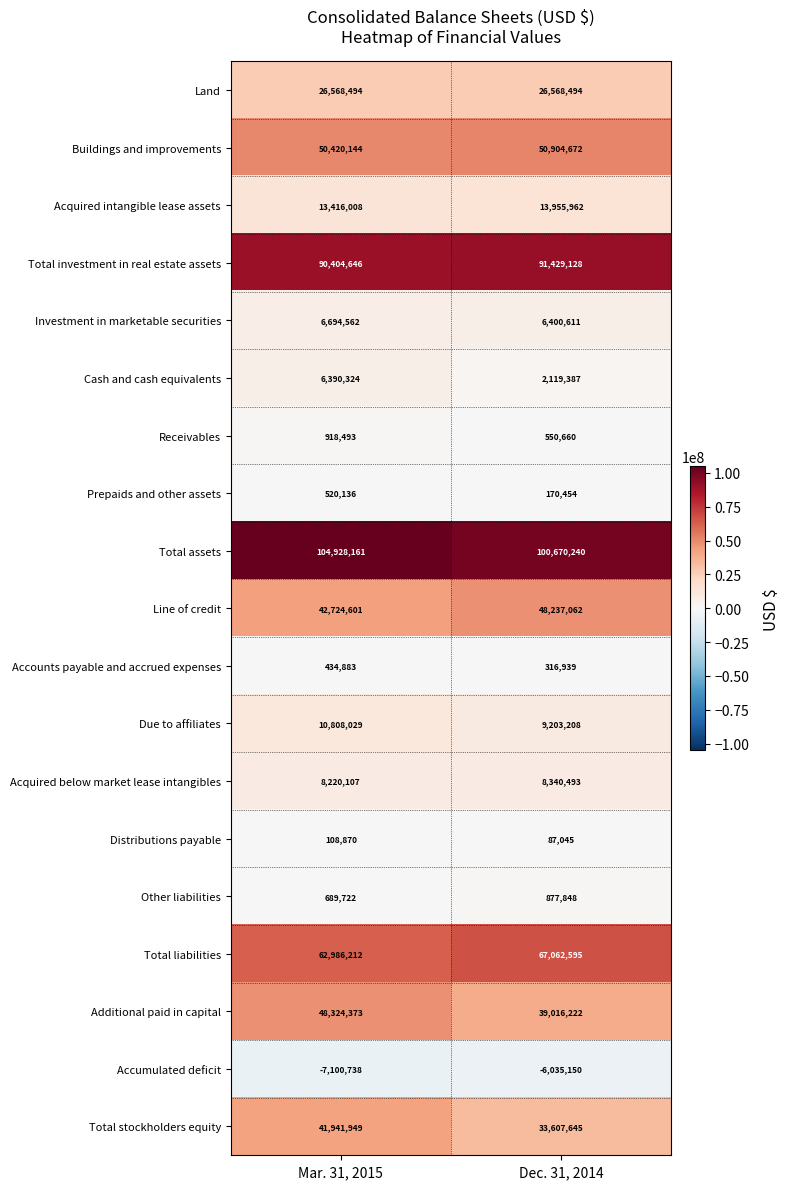

At how many categories does at least one series exceed 37873480?

2